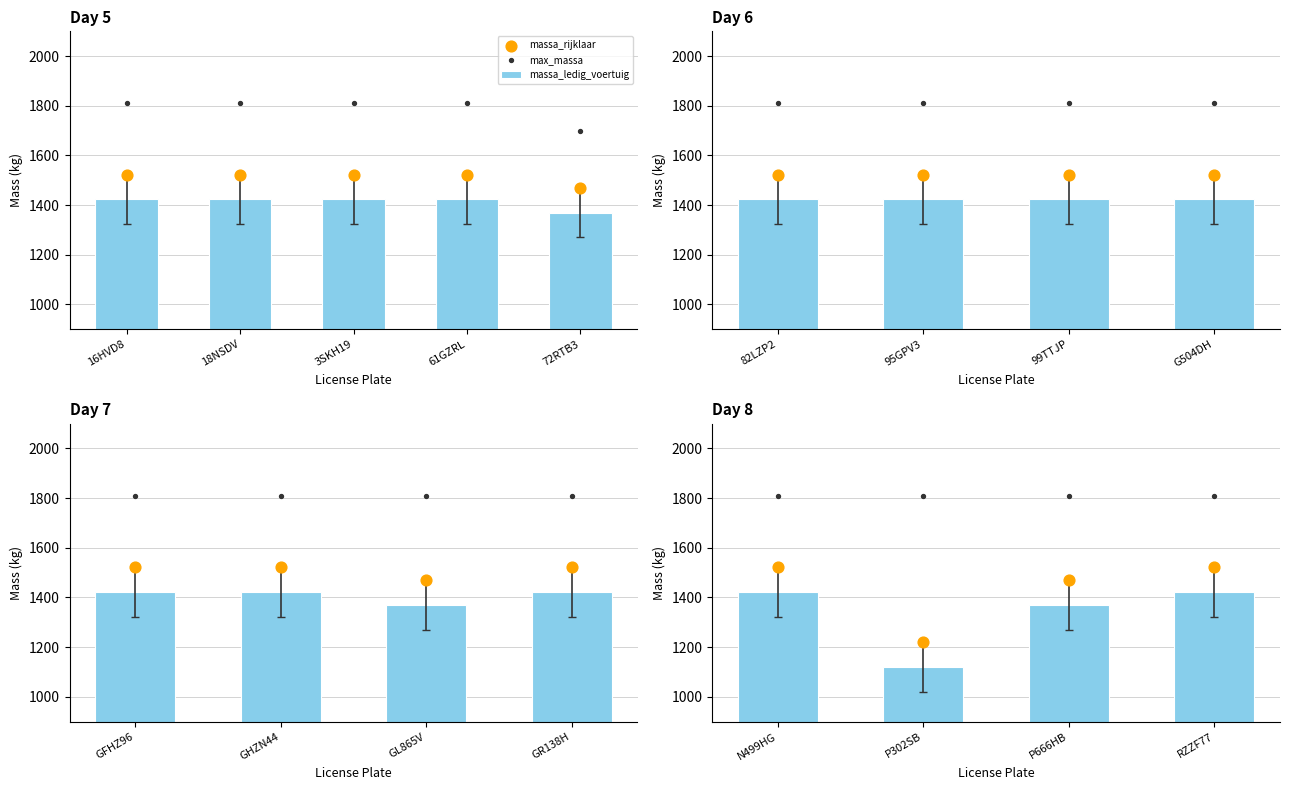

Which series has the largest total across all categories?

max_massa